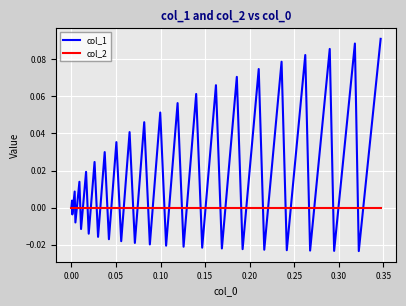

Count the number of data series in this chart.

2